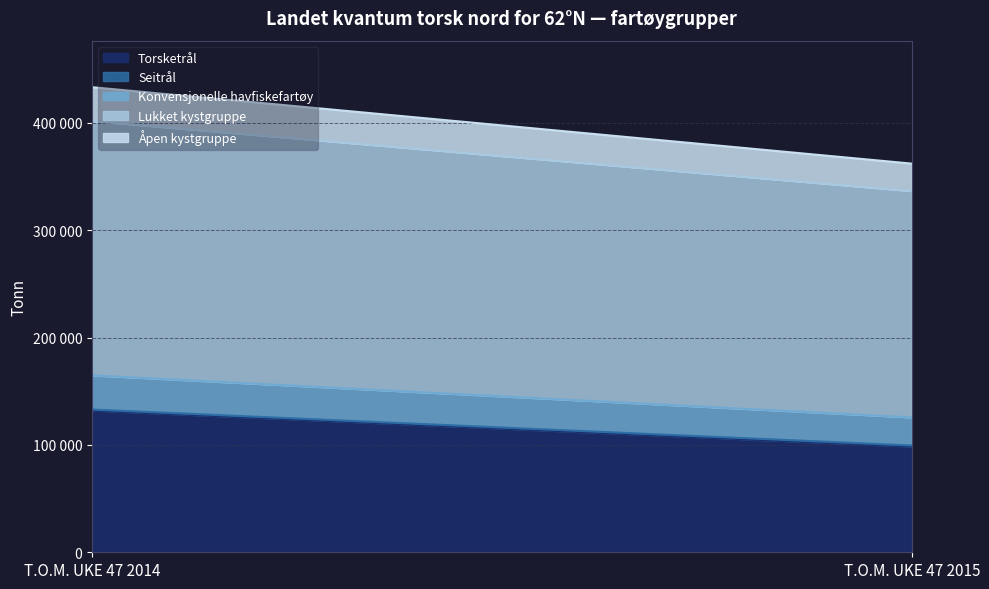

What is the difference between the Lukket kystgruppe values at T.O.M. UKE 47 2014 and T.O.M. UKE 47 2015?

26068.8